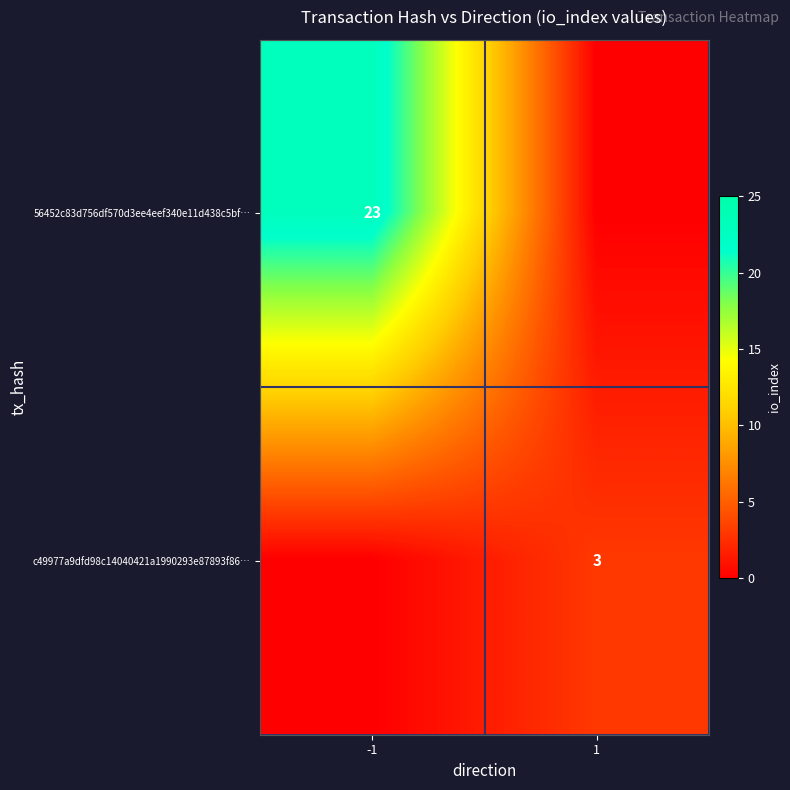

The value of 56452c83d756df570d3ee4eef340e11d438c5bf… at -1 is 23. True or false?

True